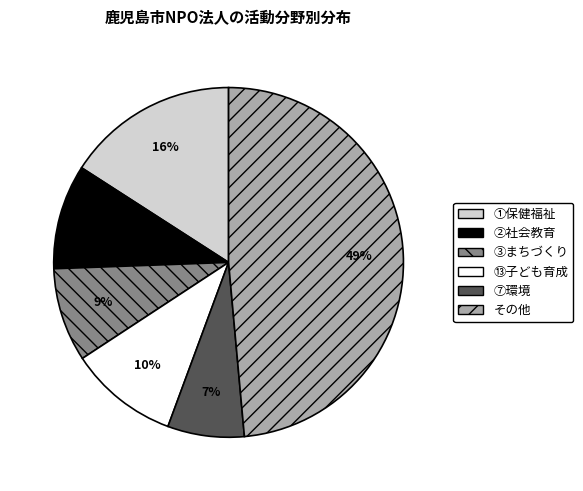

To the nearest percent, what is the difference between the ⑦環境 and ①保健福祉 slice percentages?

9%